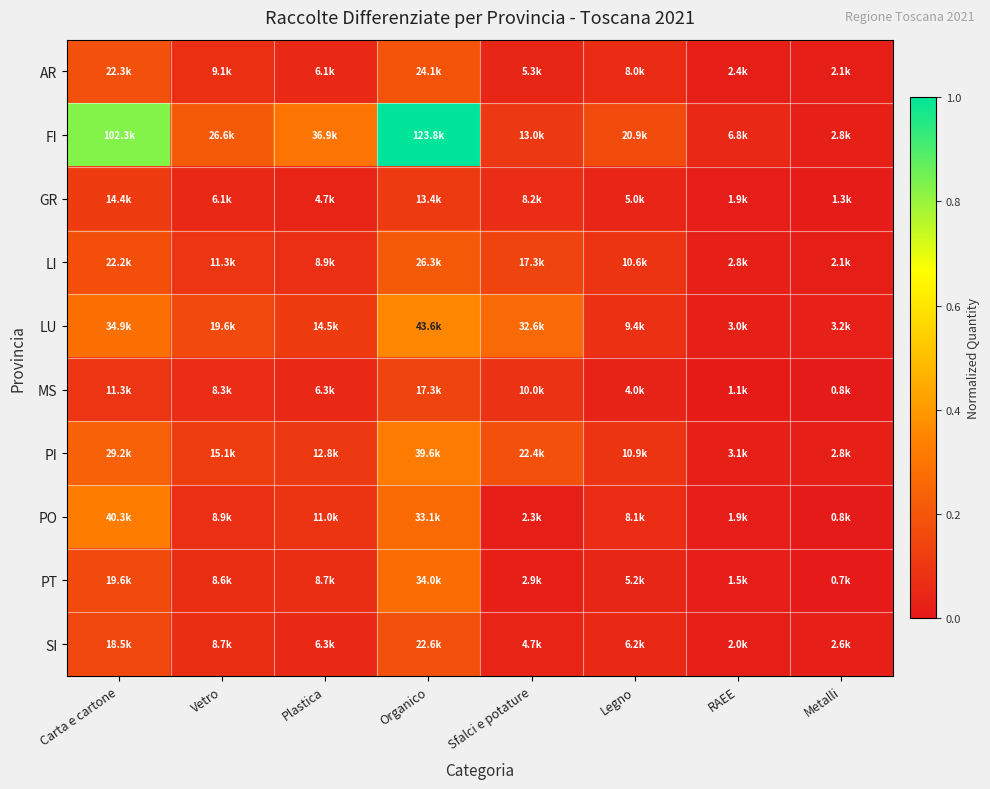

What is the spread (max minus min) of values at Vetro?

0.2